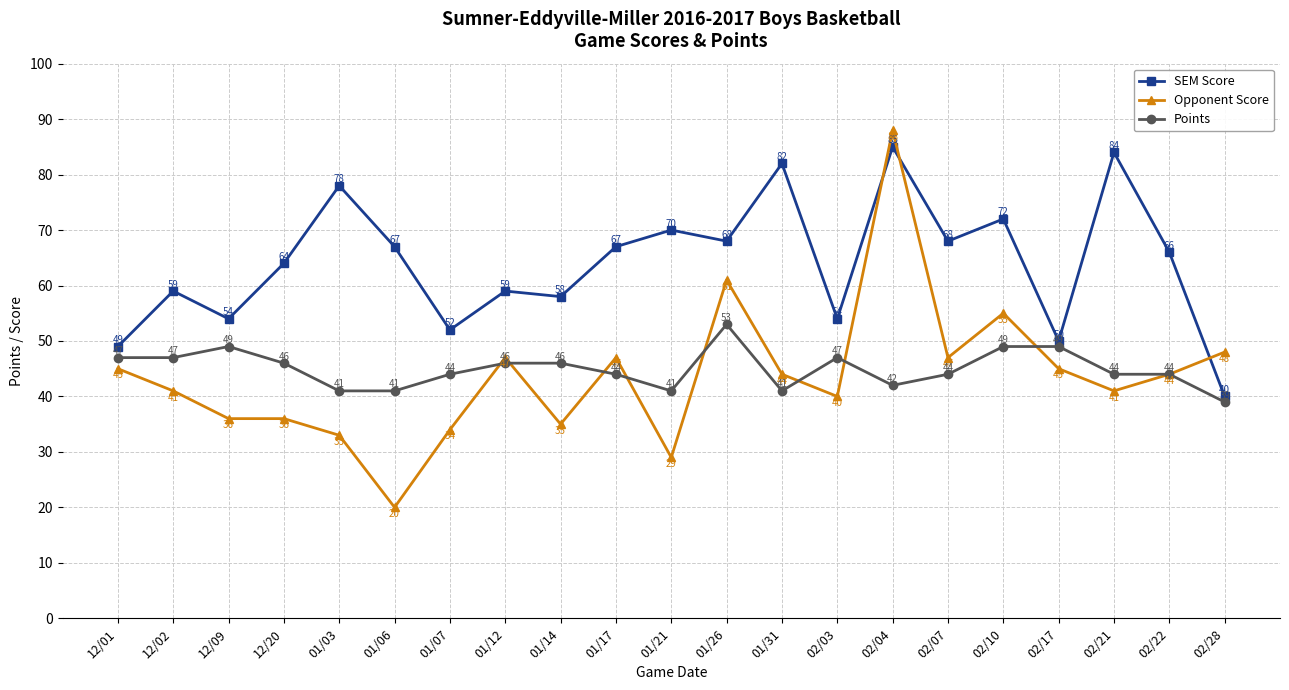

What are all the series names shown in the legend?

SEM Score, Opponent Score, Points